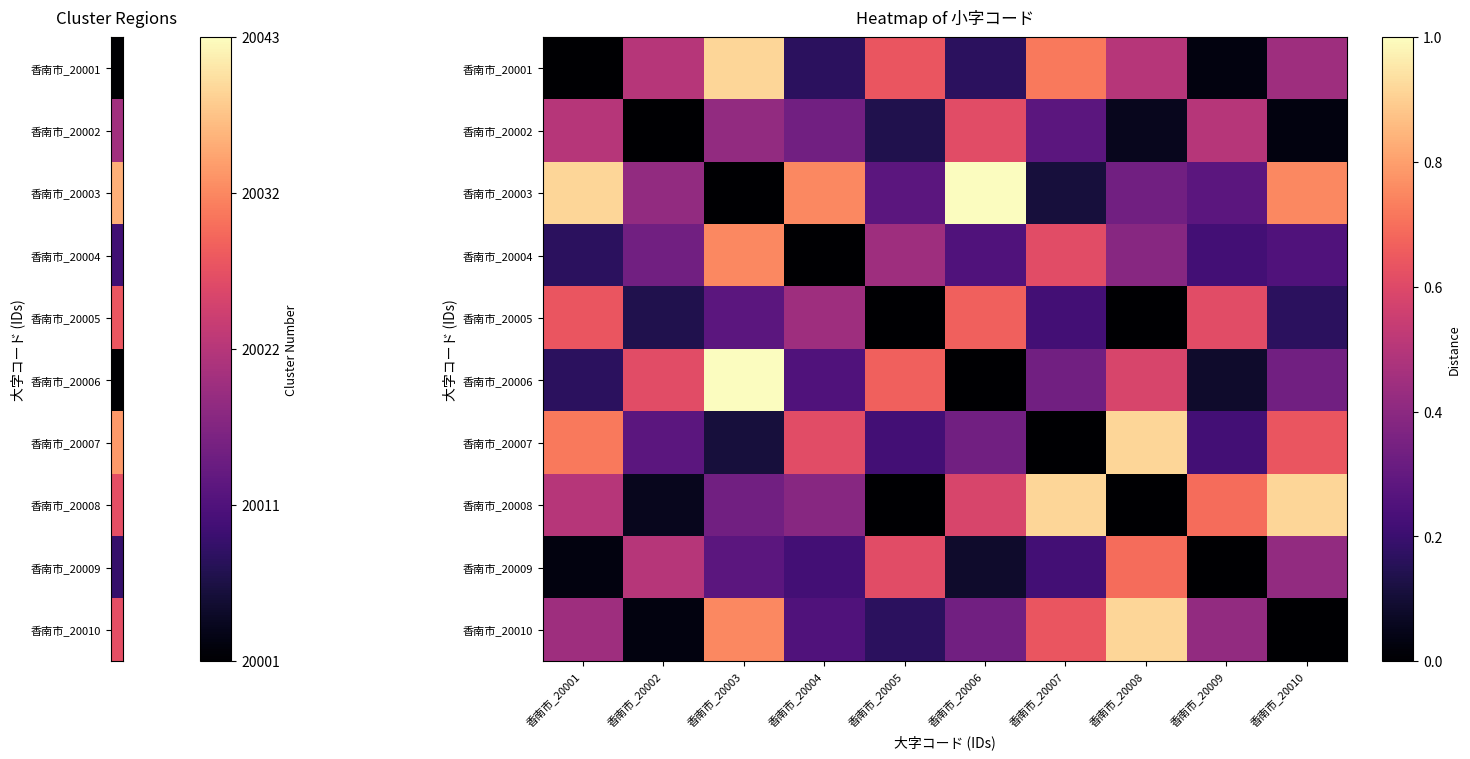

Which series has the largest range (max minus min)?

香南市_20003